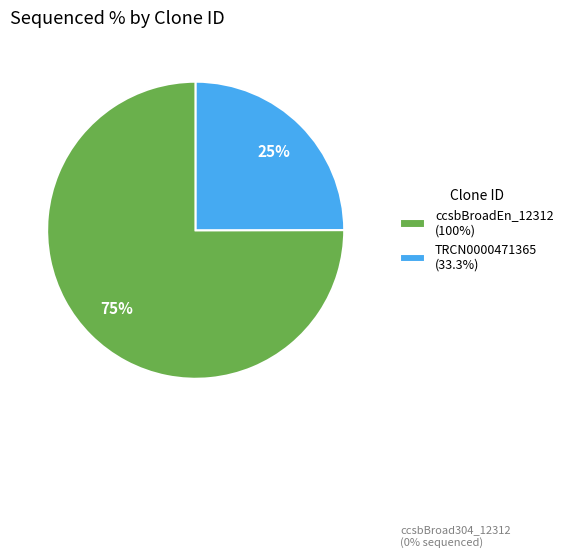

Rank the categories by value from lowest to highest.

ccsbBroad304_12312, TRCN0000471365, ccsbBroadEn_12312